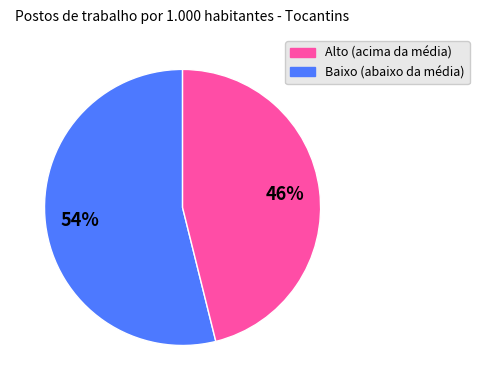

To the nearest percent, what is the difference between the largest and smallest slice percentages?

8%